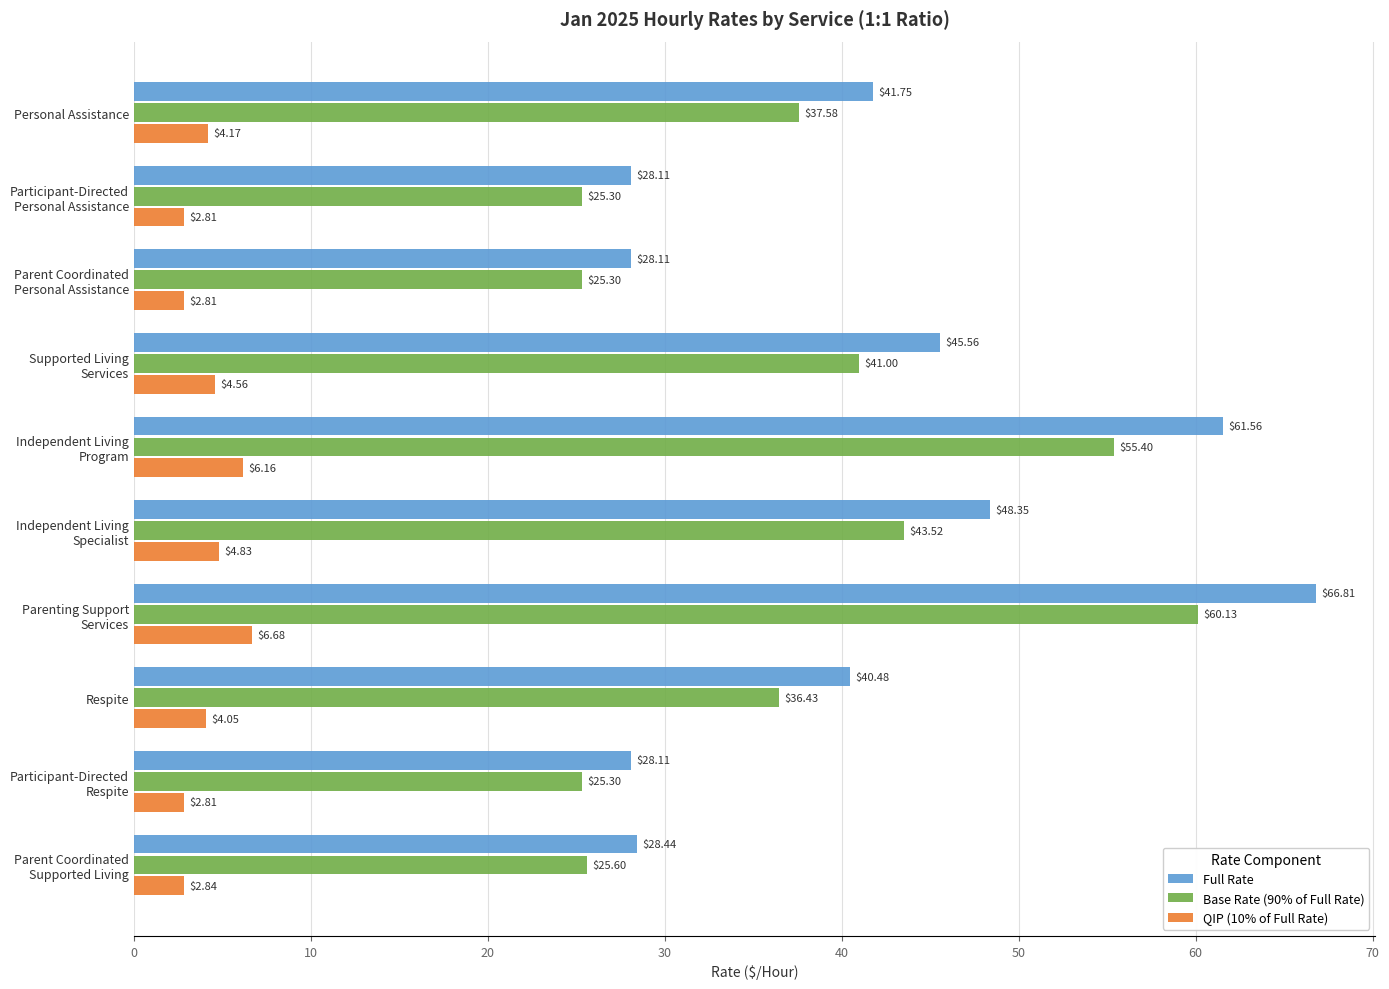

What is the average value of the Full Rate series?

41.7